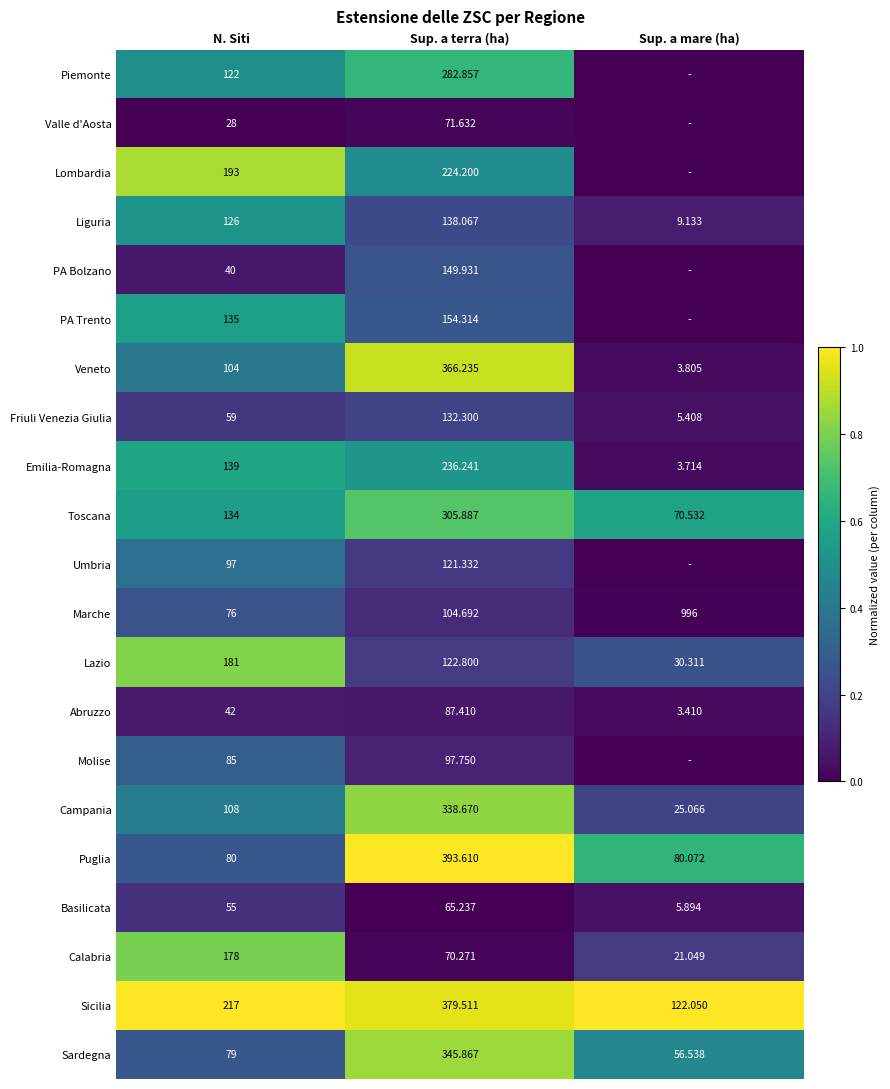

At which label does Lazio first exceed 122?

N. Siti